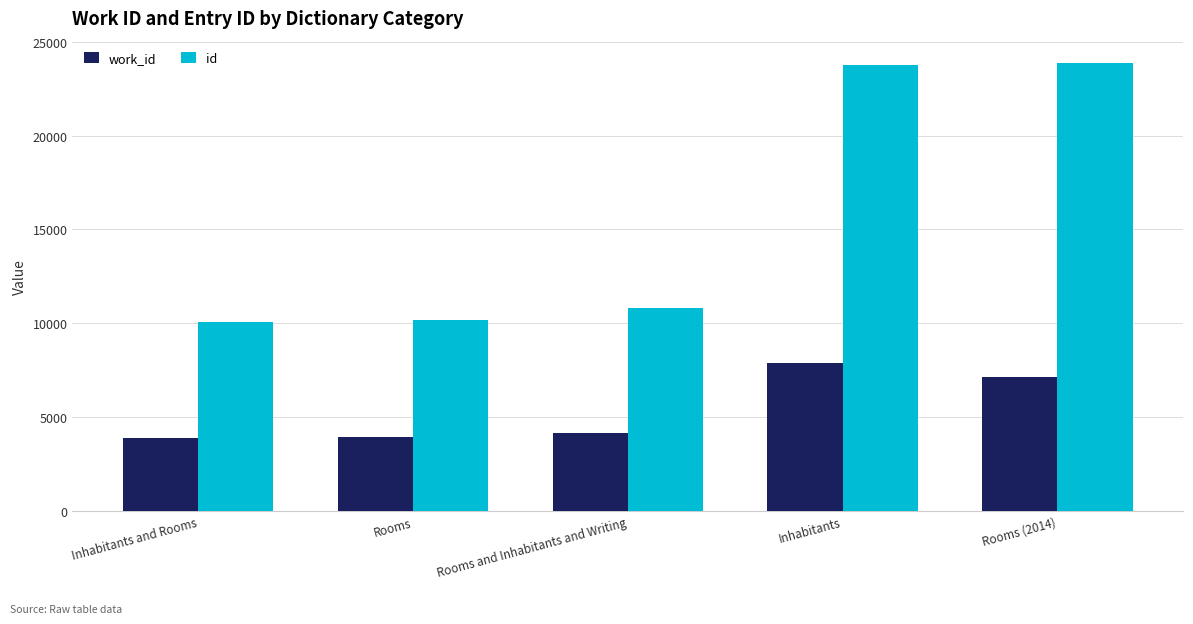

The value of work_id at Rooms and Inhabitants and Writing is 4167. True or false?

True